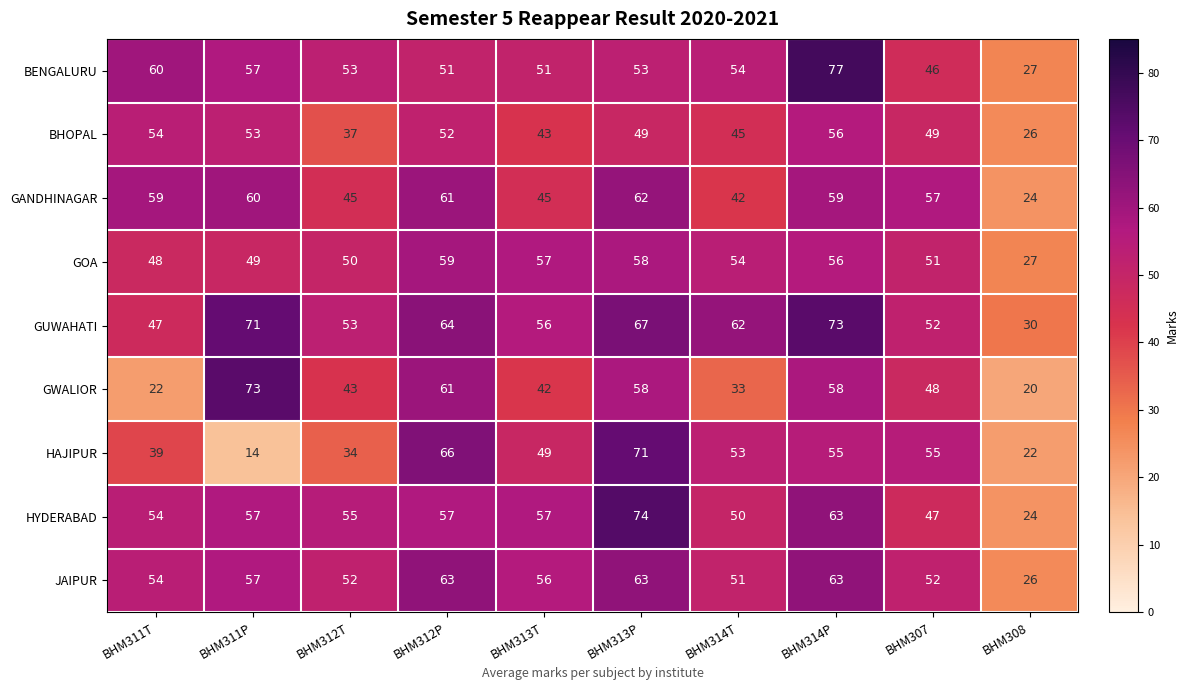

True or false: JAIPUR has a value of 37 at BHM313T.

False